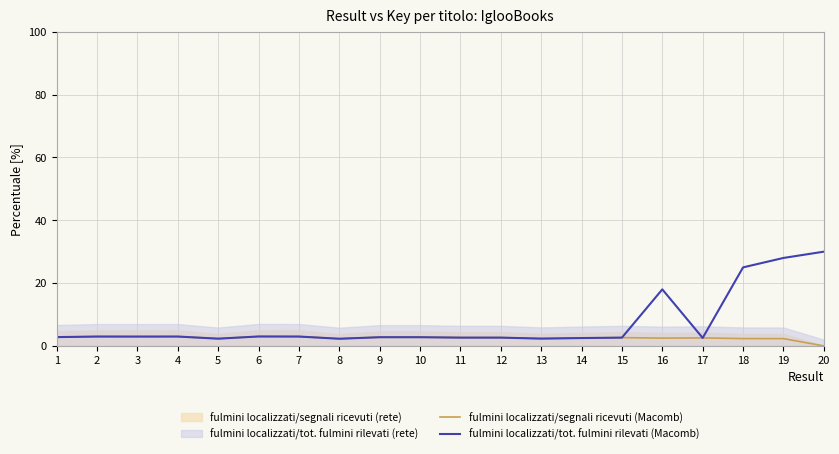

List the labels in order of fulmini localizzati/tot. fulmini rilevati (Macomb) value, smallest first.

8, 5, 13, 14, 17, 15, 12, 11, 10, 9, 1, 3, 2, 4, 7, 6, 16, 18, 19, 20